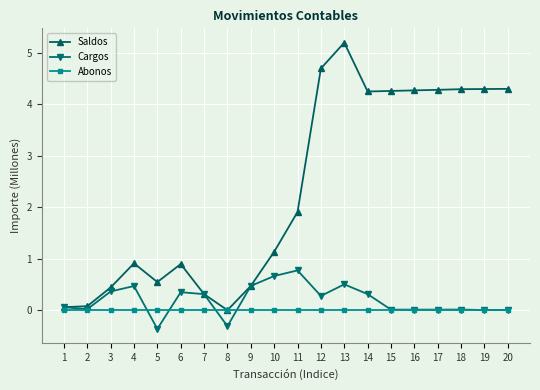

What is the total value across all series at 6?

1.2